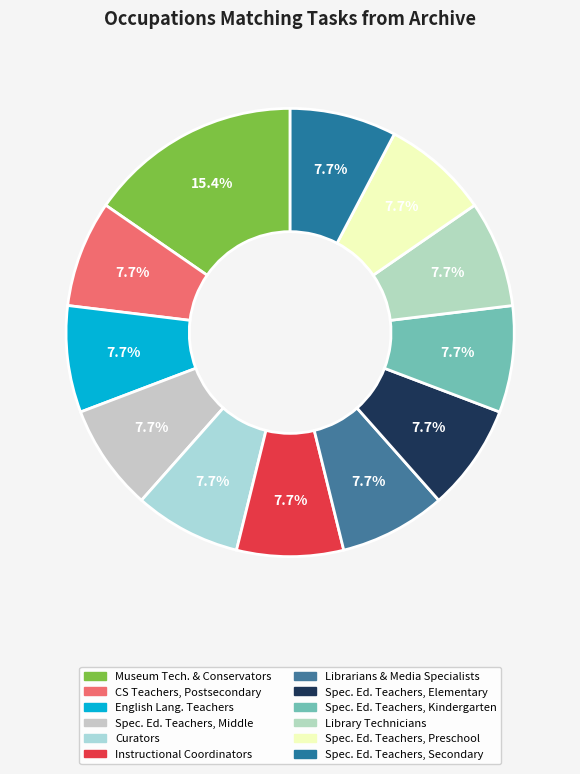

To the nearest percent, what portion does Instructional Coordinators represent?

8%